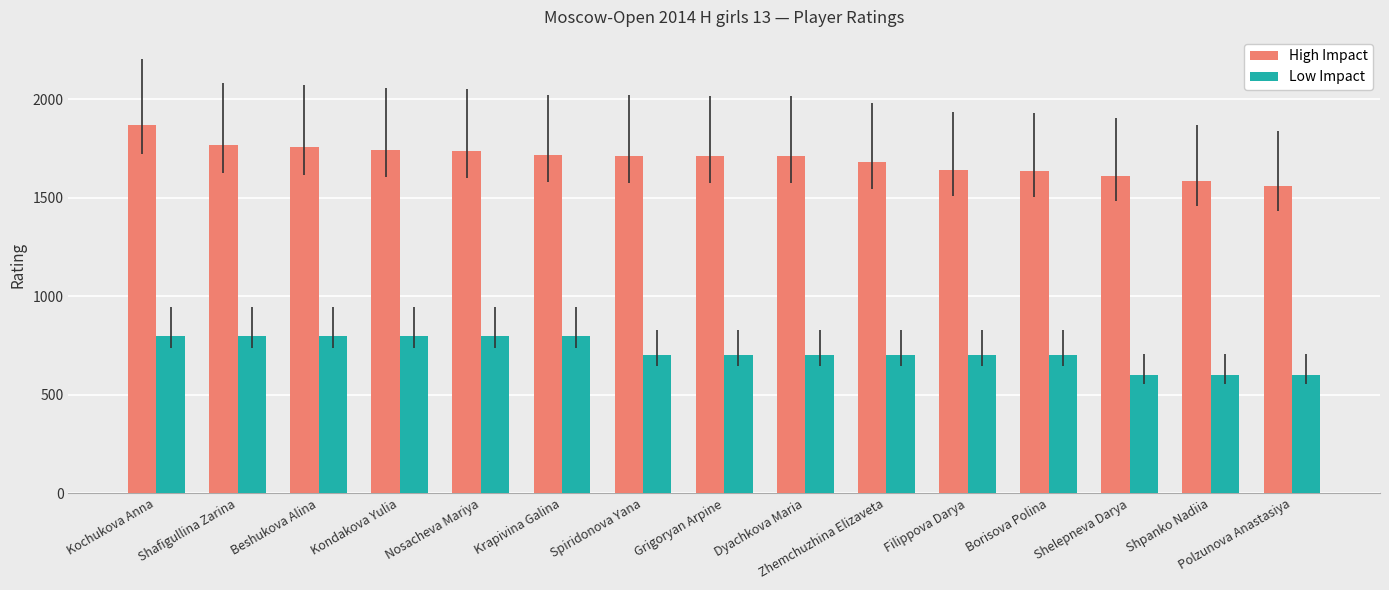

What is the spread (max minus min) of values at Filippova Darya?

939